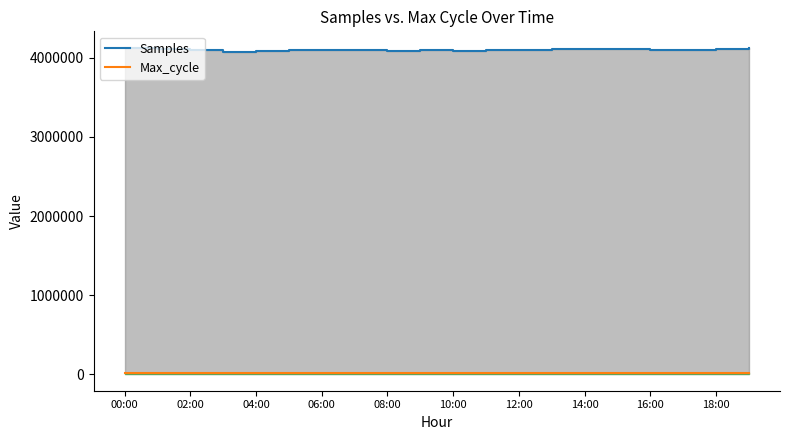

Which series has the widest spread of values?

Samples_line